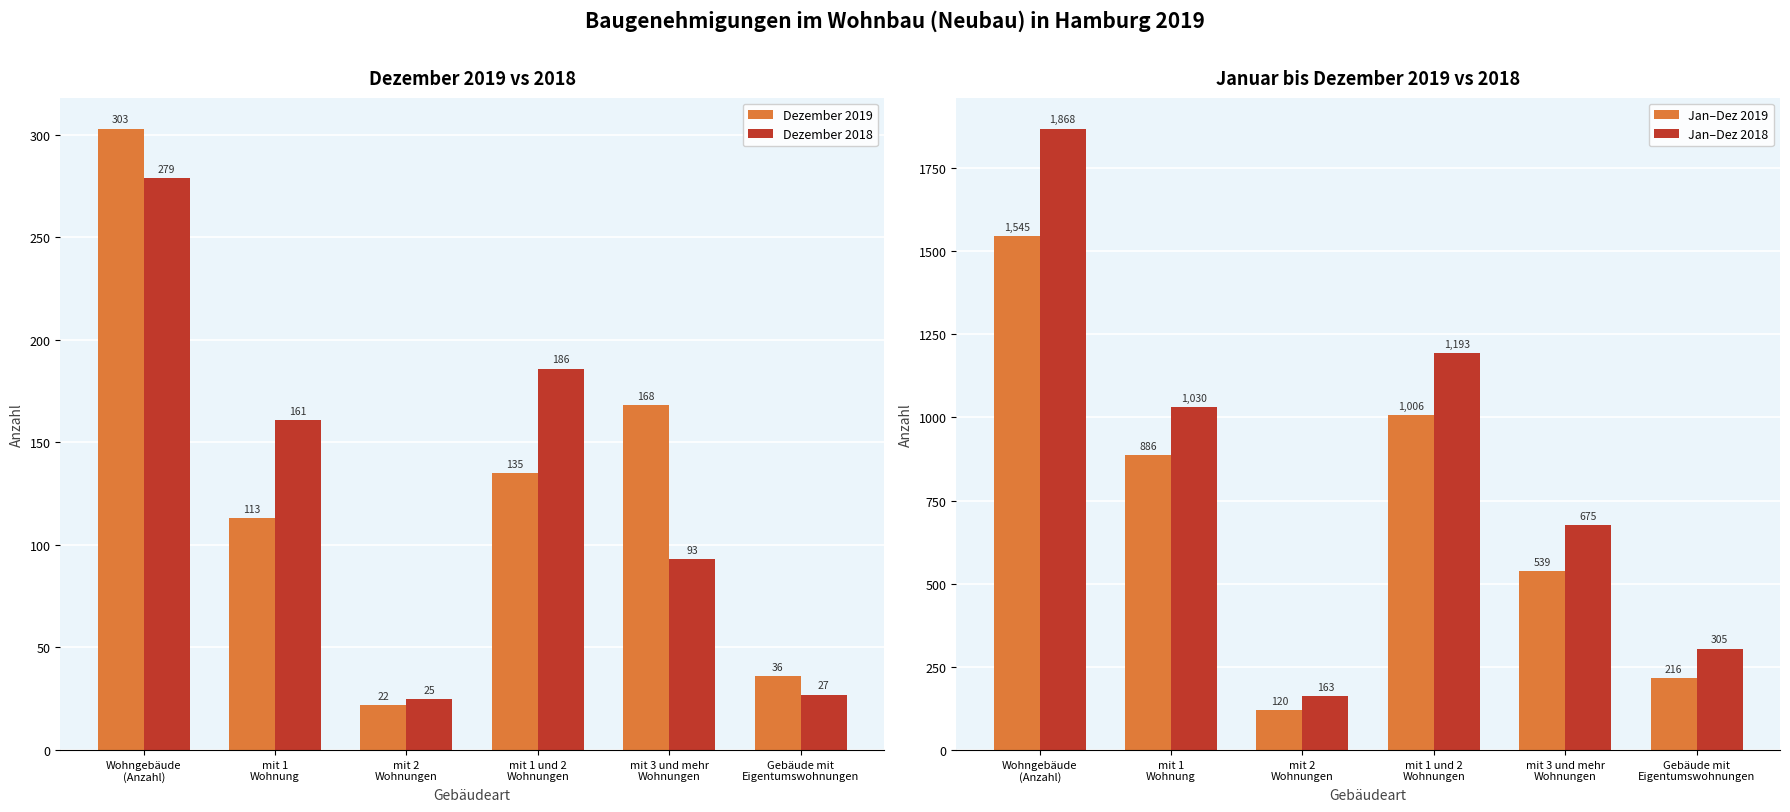

What is the lowest value of the Dezember 2018 series?

25